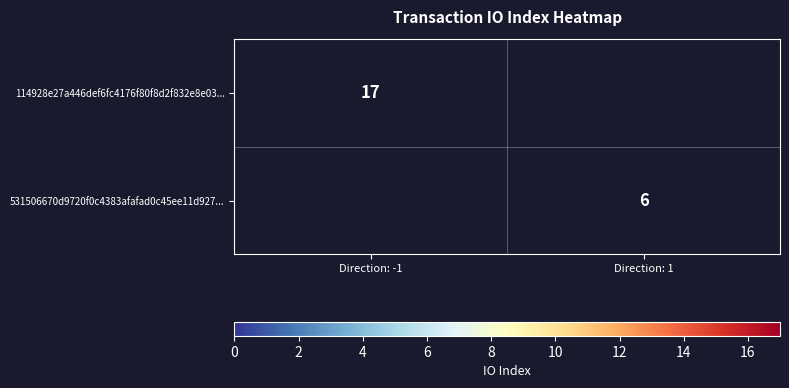

The value of 114928e27a446def6fc4176f80f8d2f832e8e03... at Direction: -1 is 5. True or false?

False